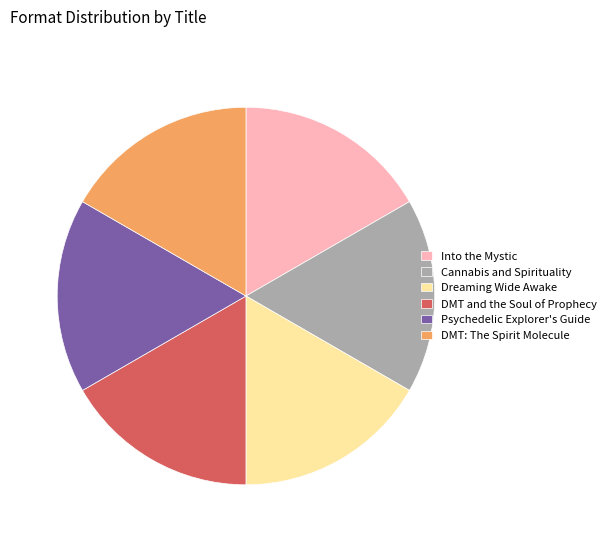

True or false: Cannabis and Spirituality accounts for 6% of the total.

False